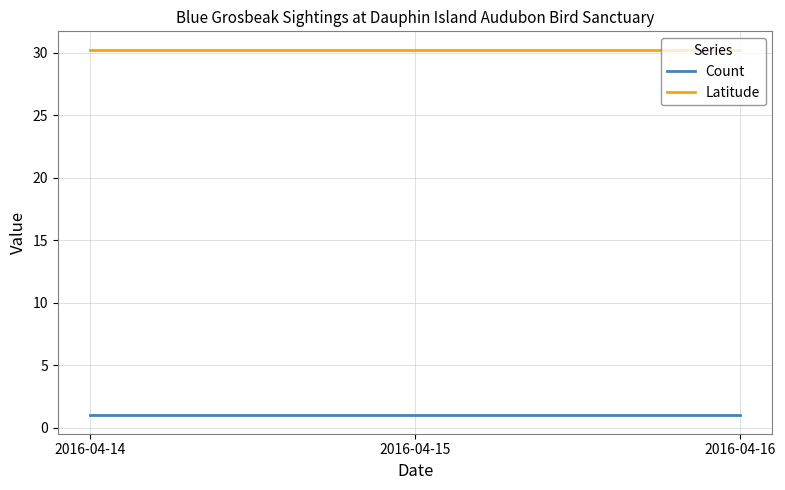

What is the sum of all Latitude values?

90.7